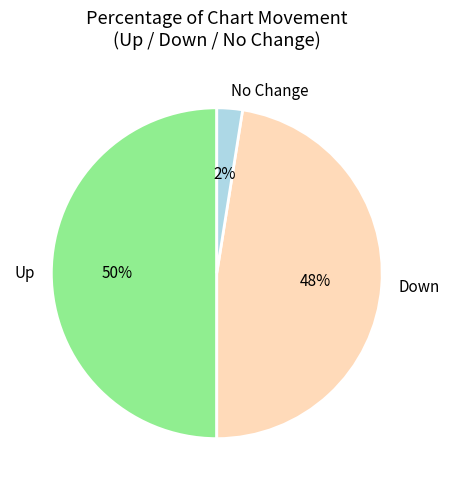

Which category has the smallest portion of the pie?

No Change